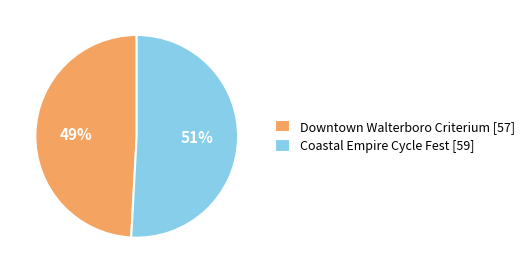

The Downtown Walterboro Criterium slice represents 60% of the pie. True or false?

False